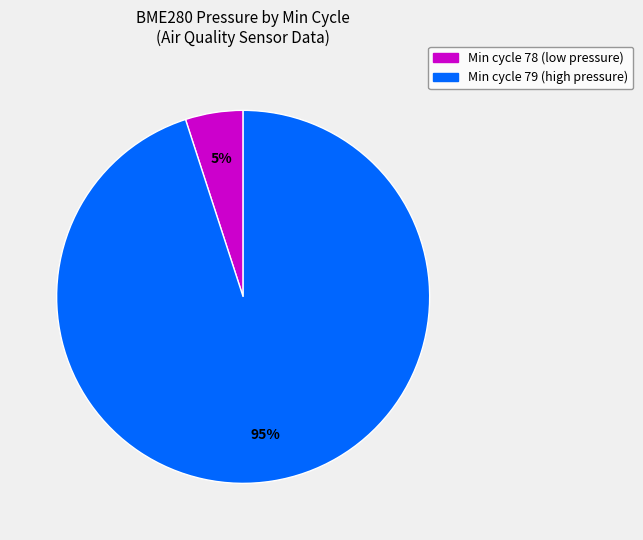

To the nearest percent, what is the average slice percentage?

50%